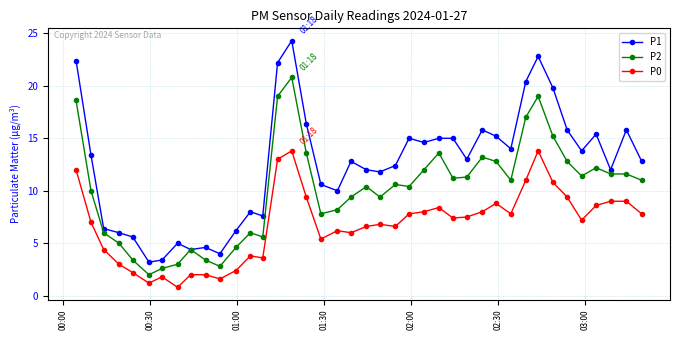

True or false: P2 and P0 cross at least once.

False